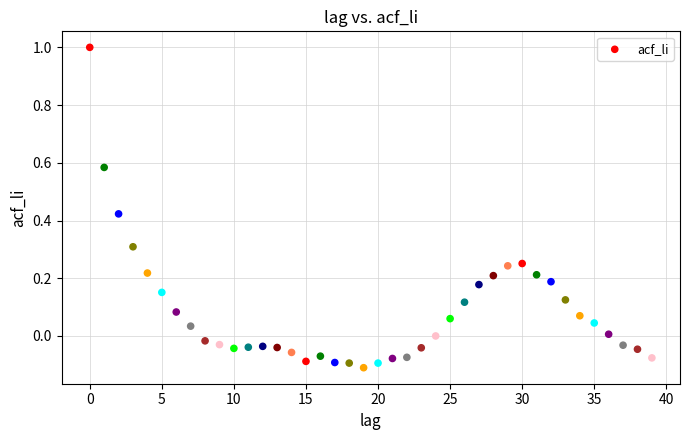

What is the range of Y values (max minus min)?

1.1